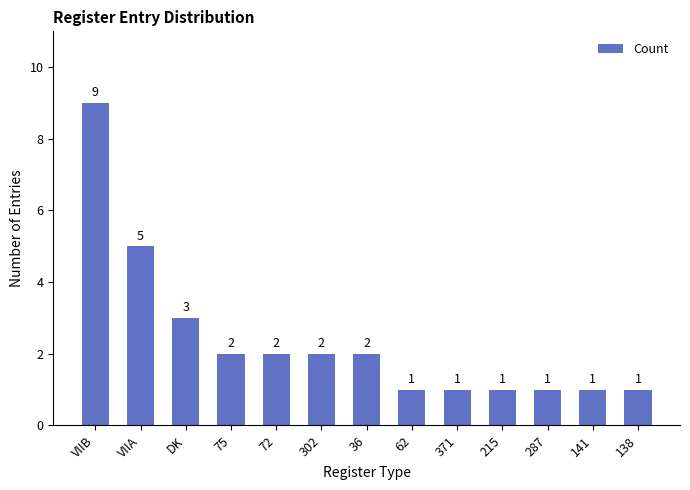

Reading right to left, what are all the values shown in this chart?

1	1	1	1	1	1	2	2	2	2	3	5	9